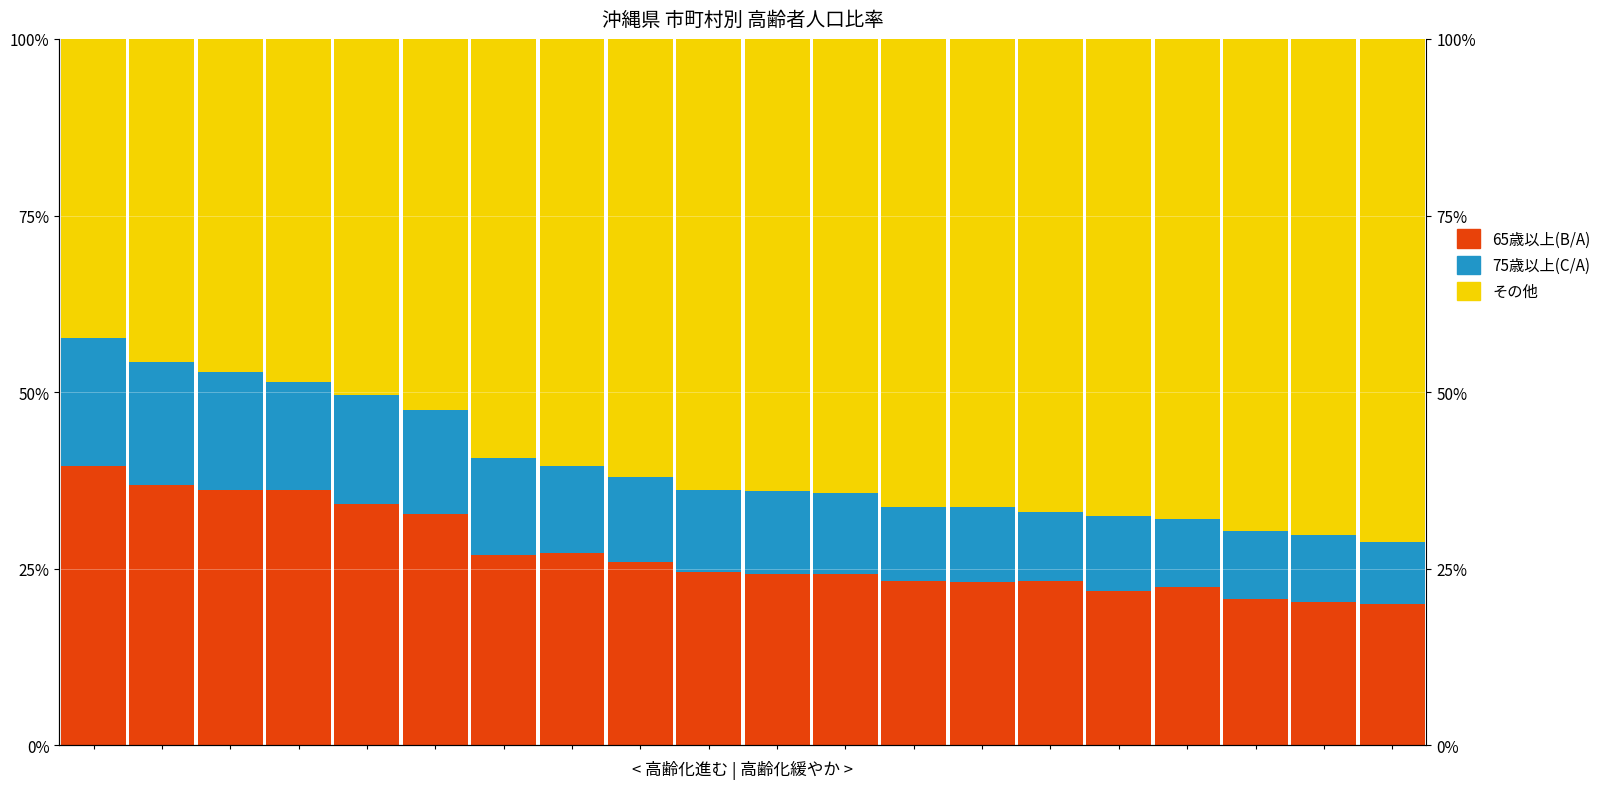

Is the value of その他 at 13 greater than the value of 65歳以上(B/A) at 8?

Yes